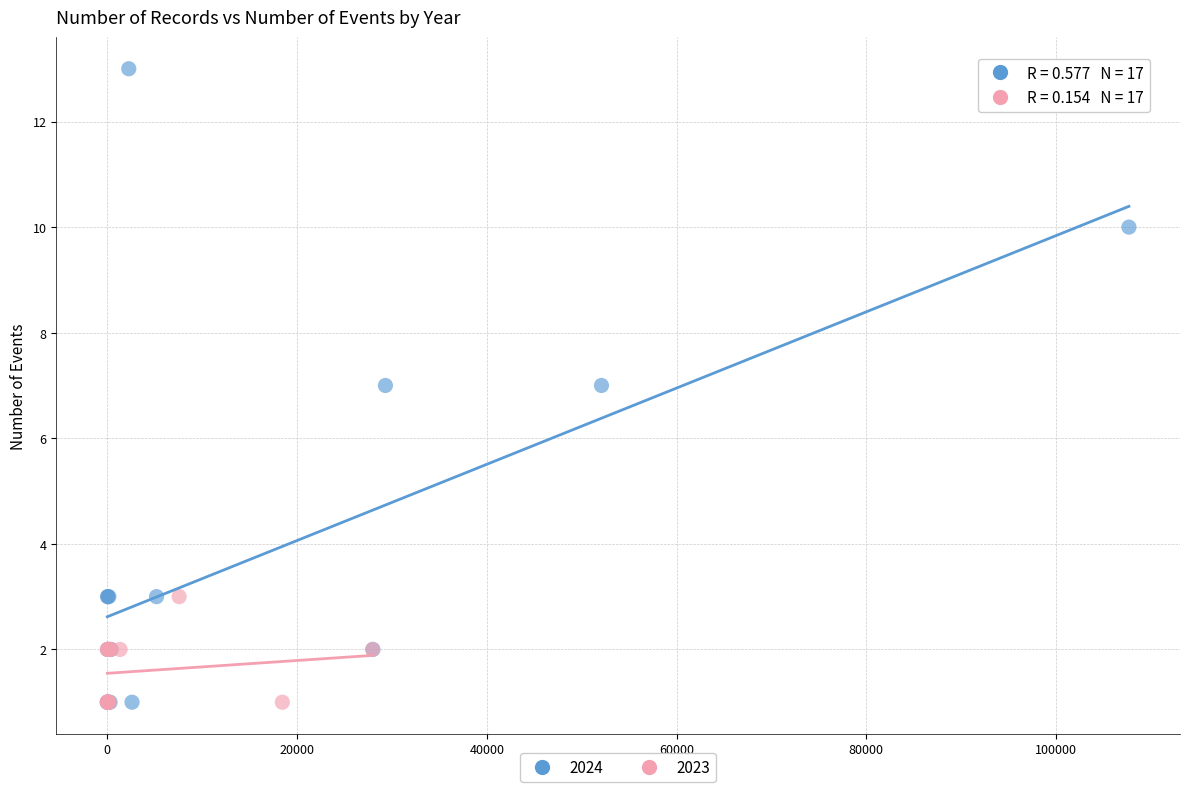

What are all the series names shown in the legend?

2024, 2023